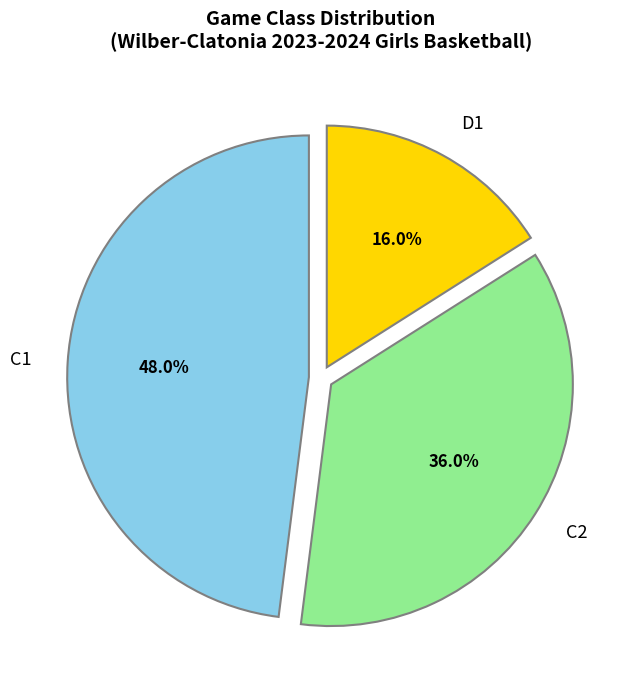

Between D1 and C1, which is larger?

C1